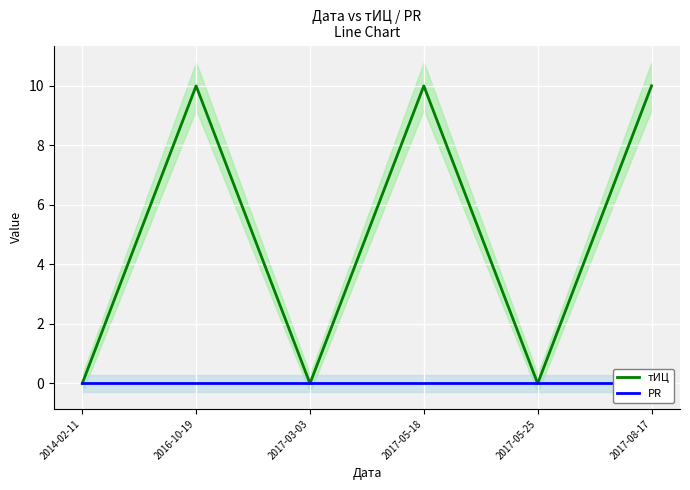

Rank the series at 2017-05-25 from highest to lowest value.

тИЦ, PR